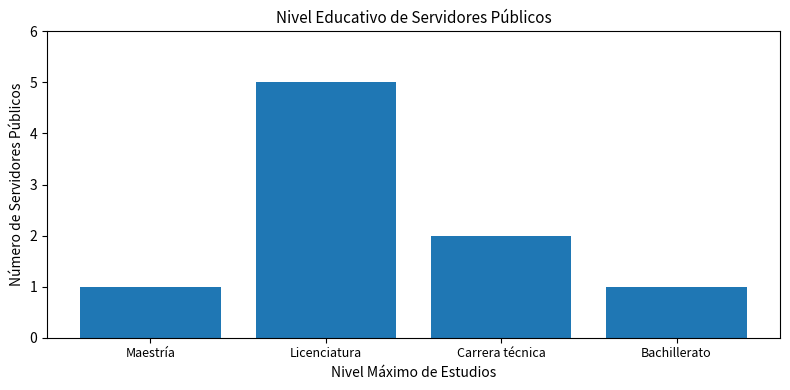

Where does the data first go above 2?

Licenciatura